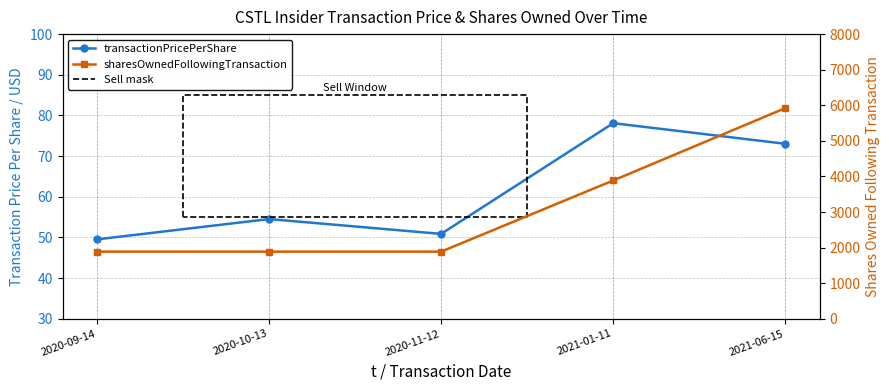

At which label does transactionPricePerShare first exceed 54?

2020-10-13